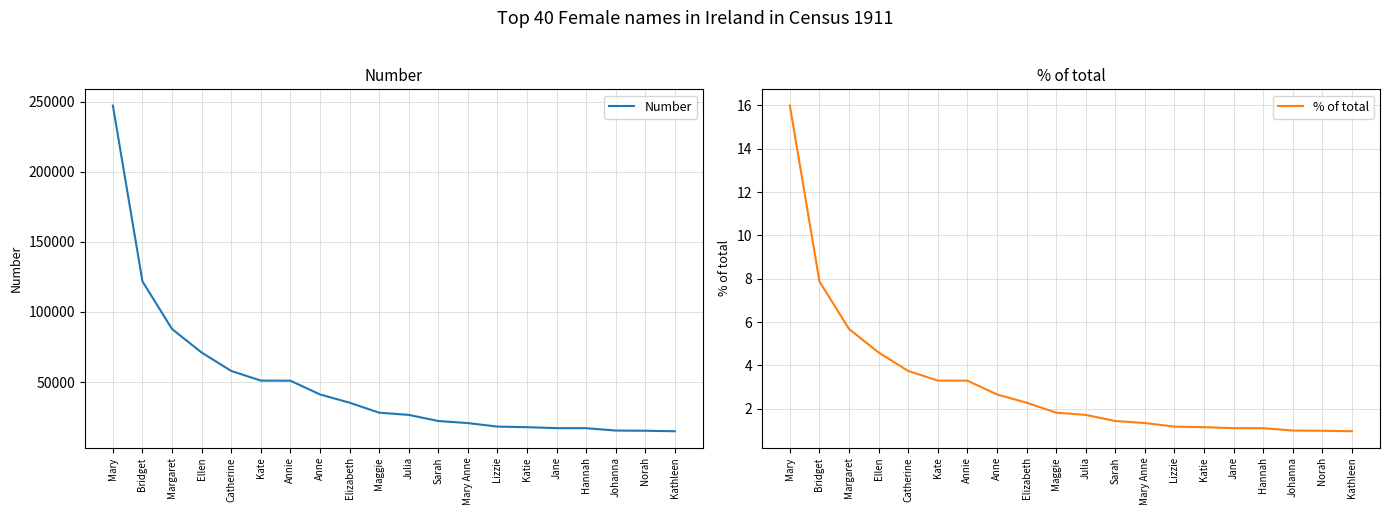

What is the label of the 3rd point from the right?

Johanna